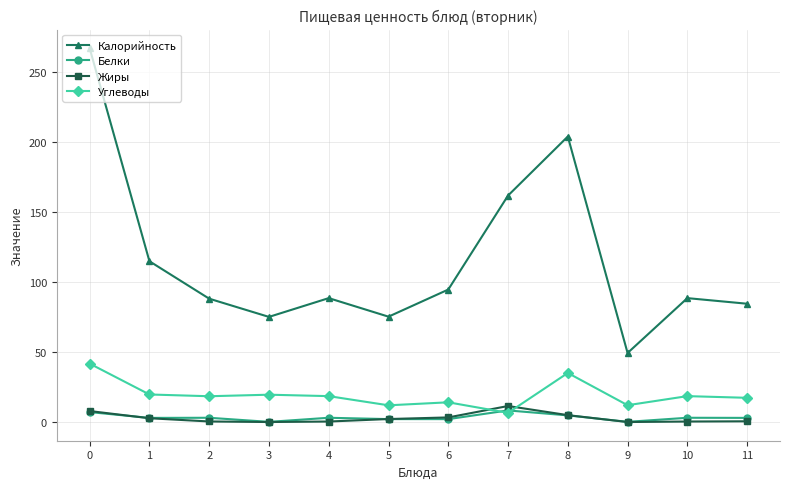

What is the value of the Углеводы point at the 4th from the left?

19.5